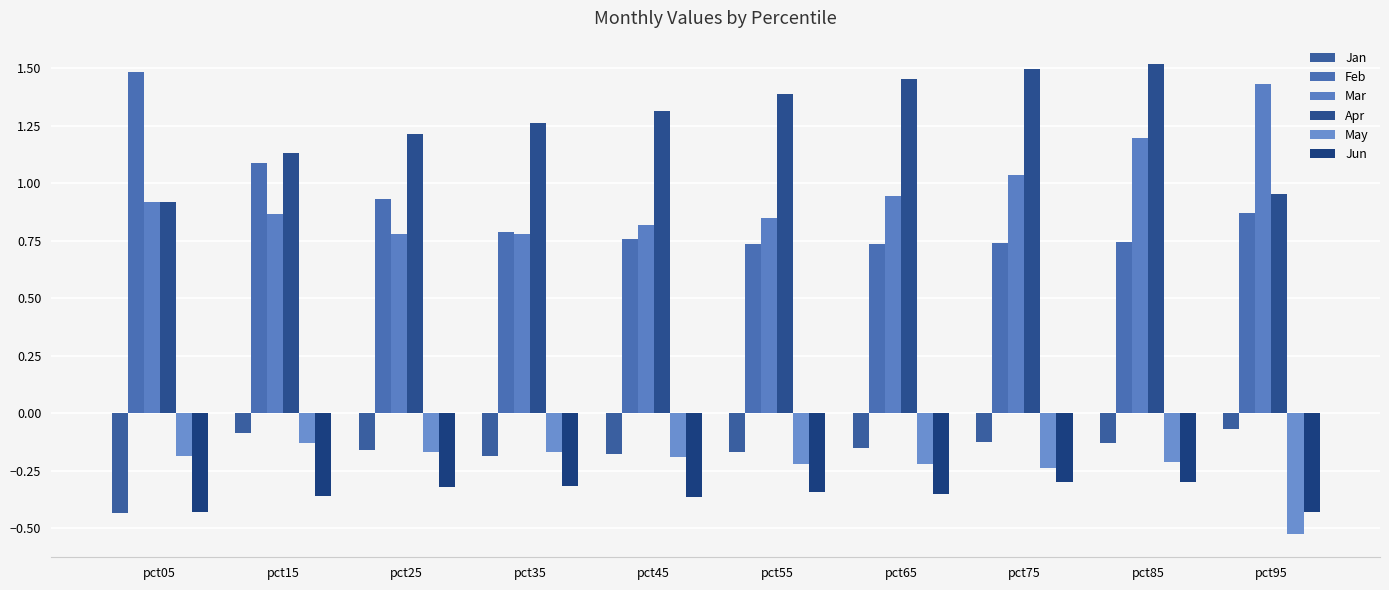

What are all the series names shown in the legend?

Jan, Feb, Mar, Apr, May, Jun